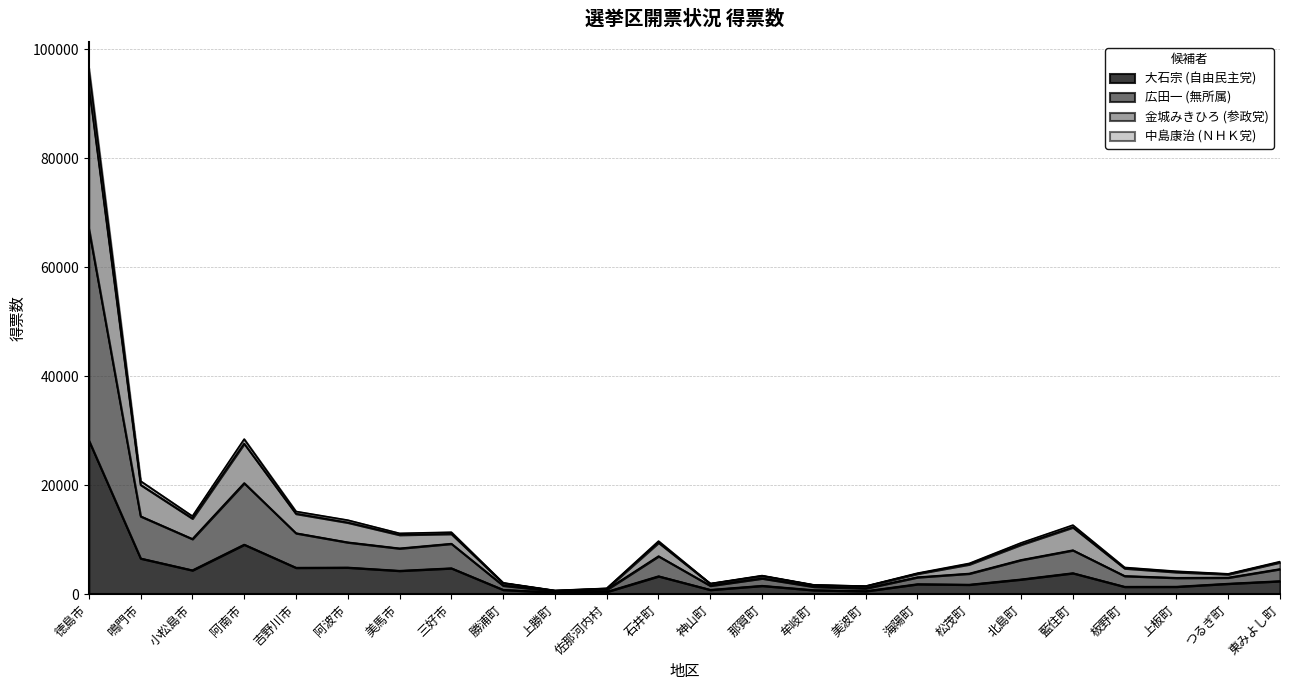

What is the maximum value shown in the chart?

96557